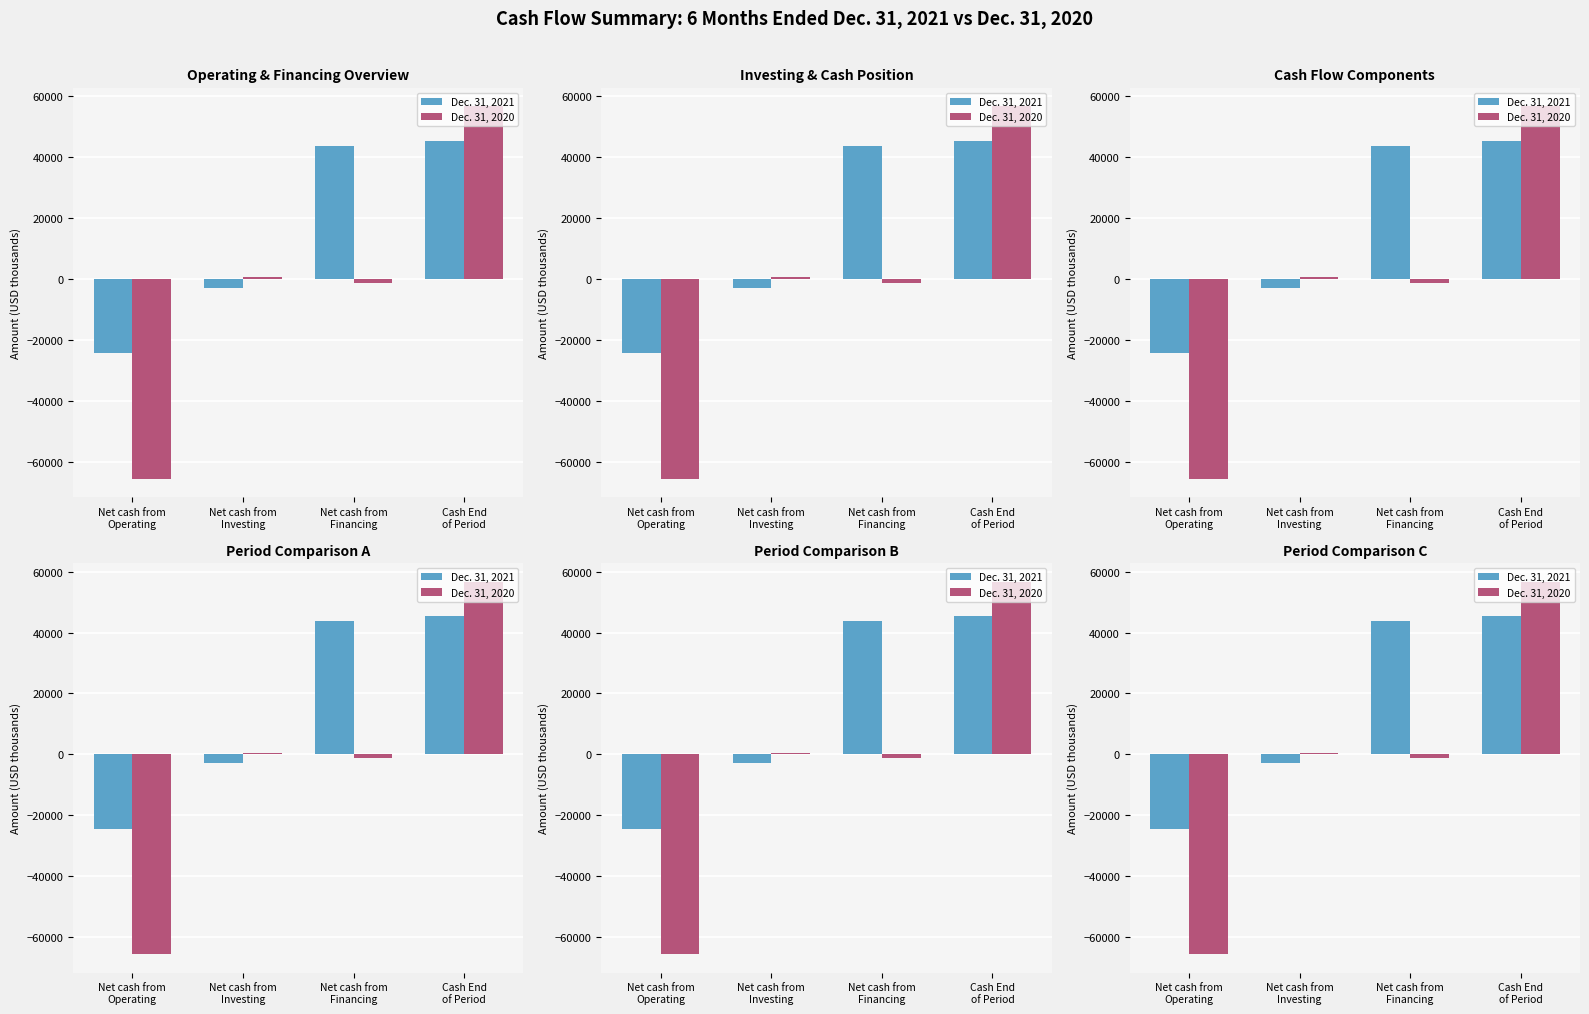

List the series in order of their overall mean, lowest first.

Dec. 31, 2020, Dec. 31, 2021